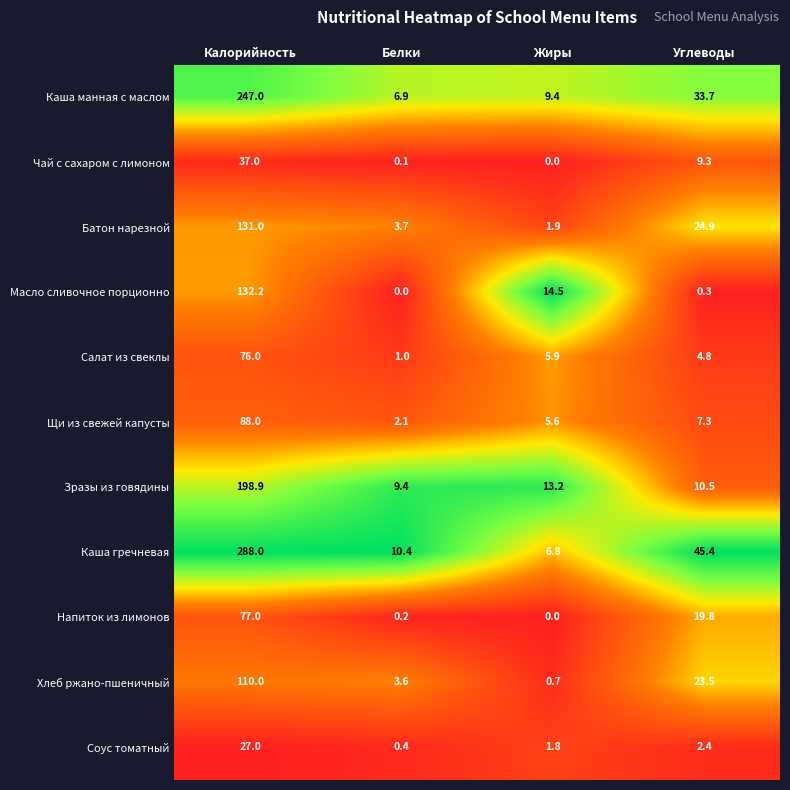

Which series changed the most between Калорийность and Углеводы?

Каша гречневая